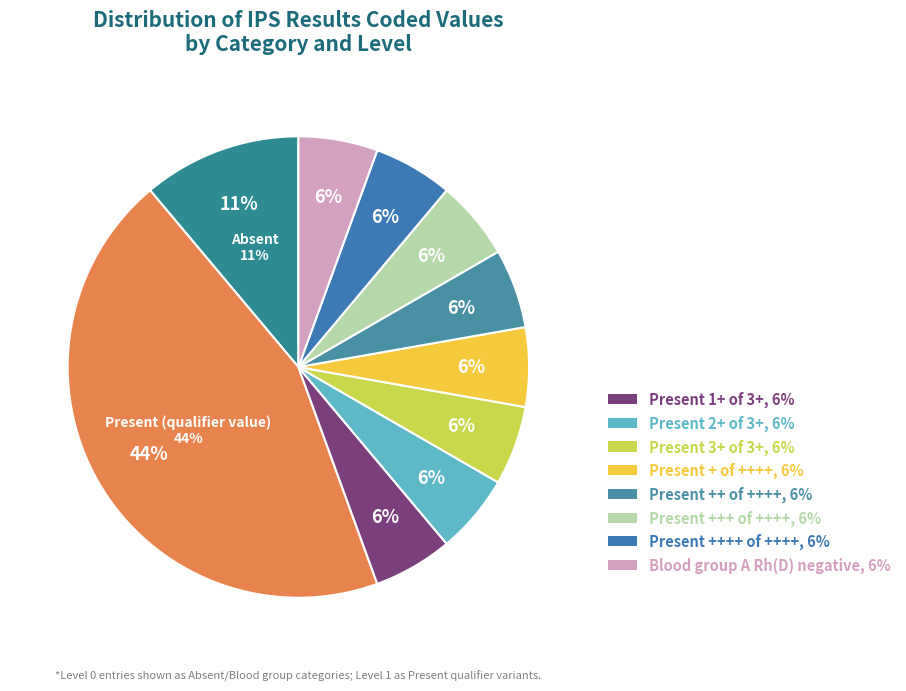

Is there any slice that represents more than half of the pie?

No